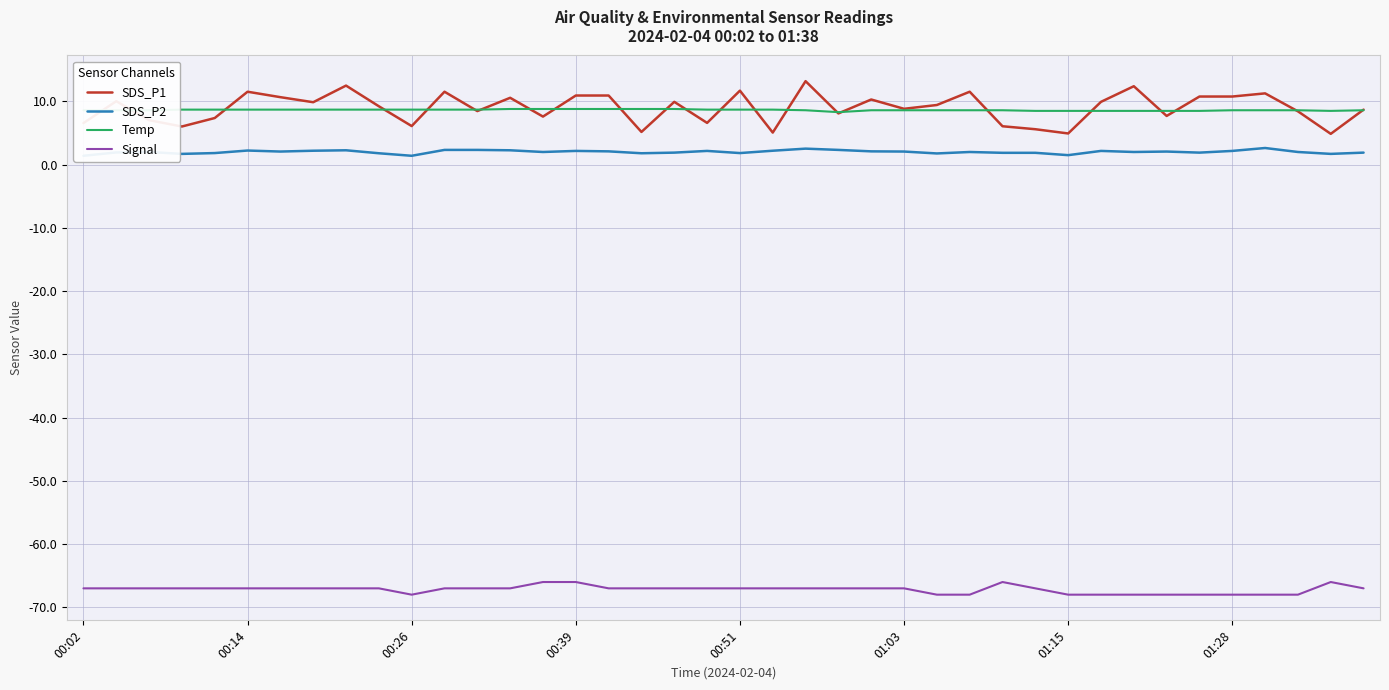

True or false: Temp and SDS_P2 intersect in this chart.

False